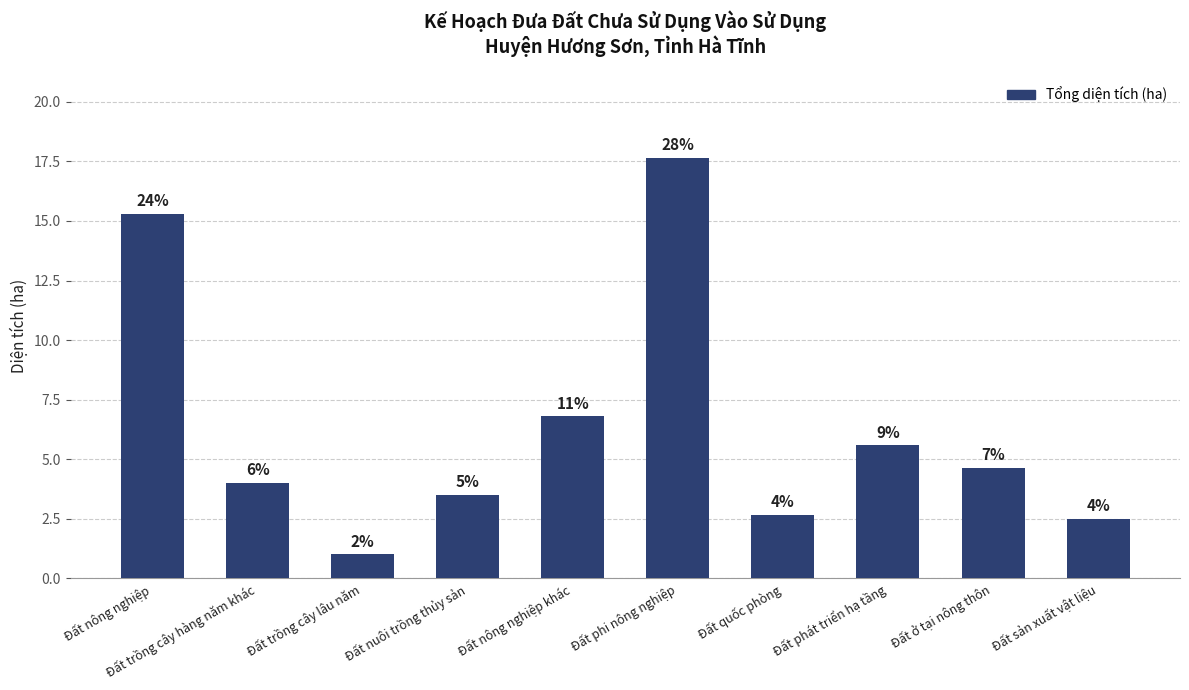

How many bars are there in total?

10